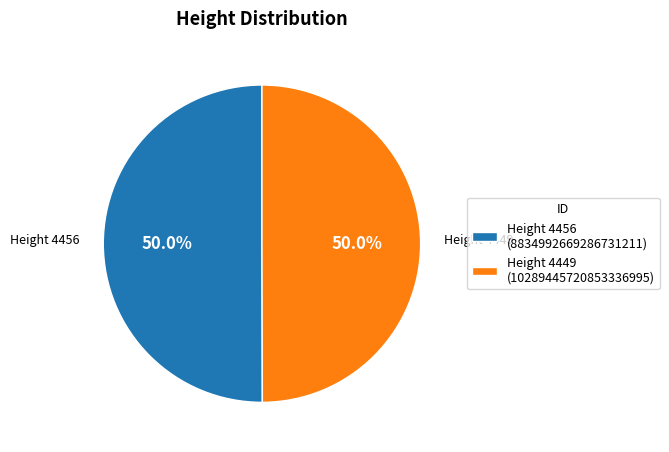

What is the ratio of the value at Height 4456 (8834992669286731211) to the value at Height 4449 (10289445720853336995)?

1.0